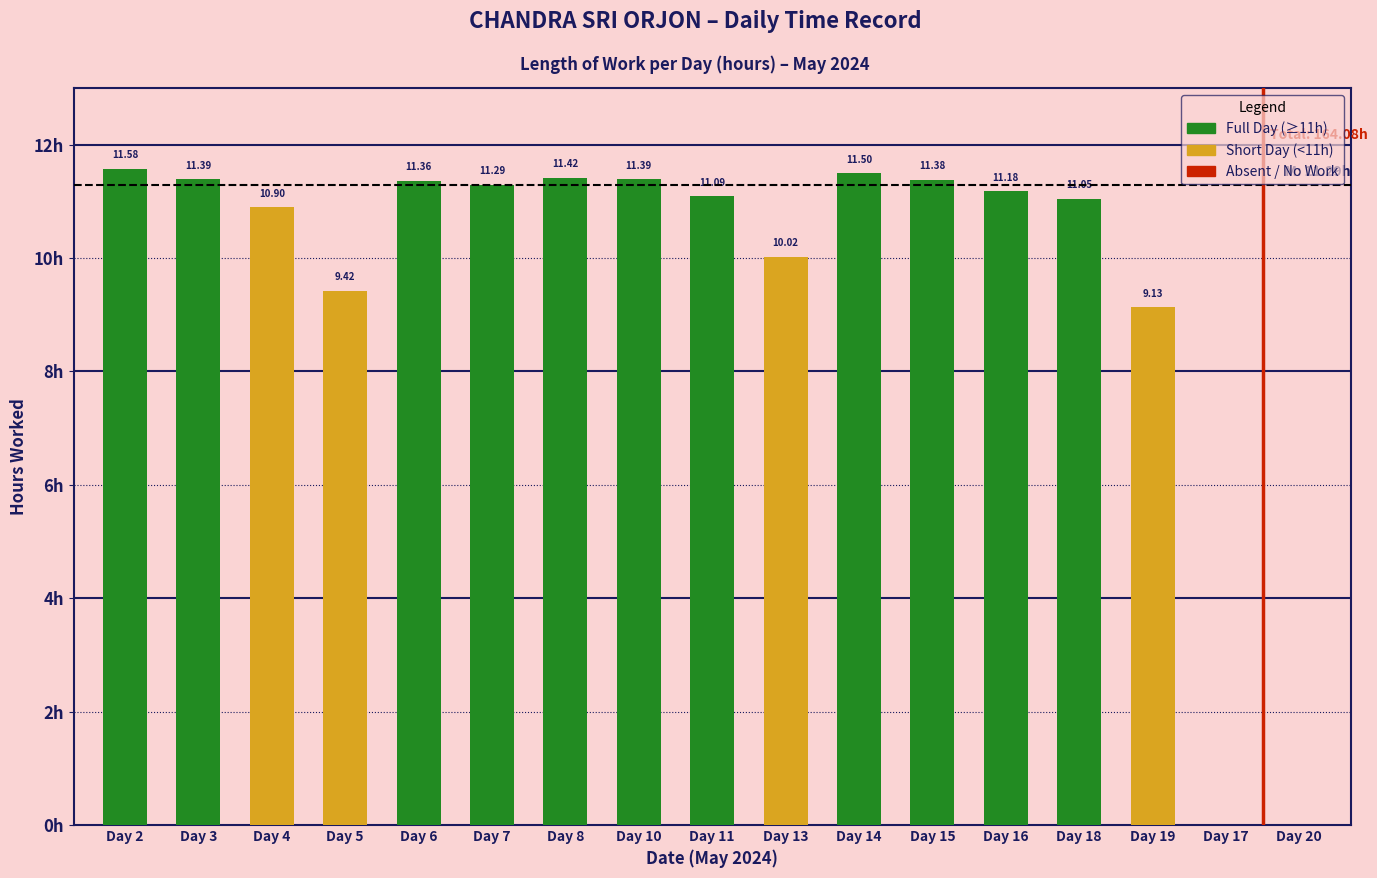

Between Day 5 and Day 10, which is larger?

Day 10